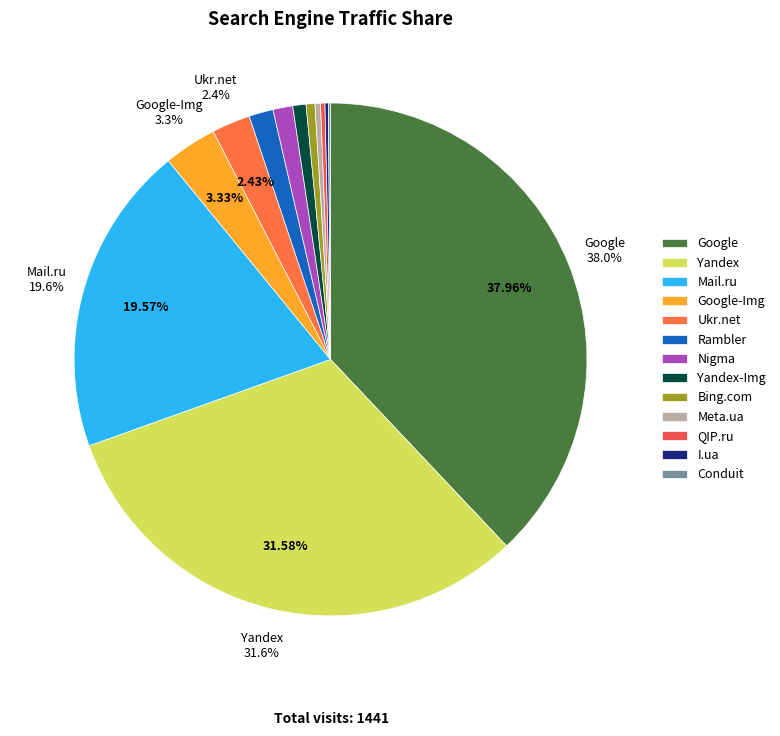

What percentage is the Yandex-Img slice, to the nearest percent?

1%